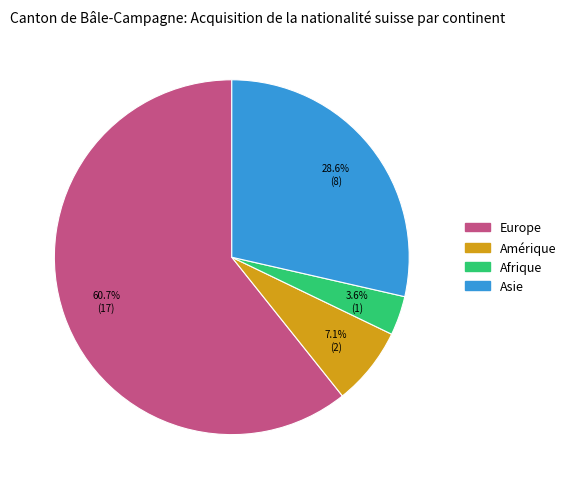

Is there any slice that represents more than half of the pie?

Yes